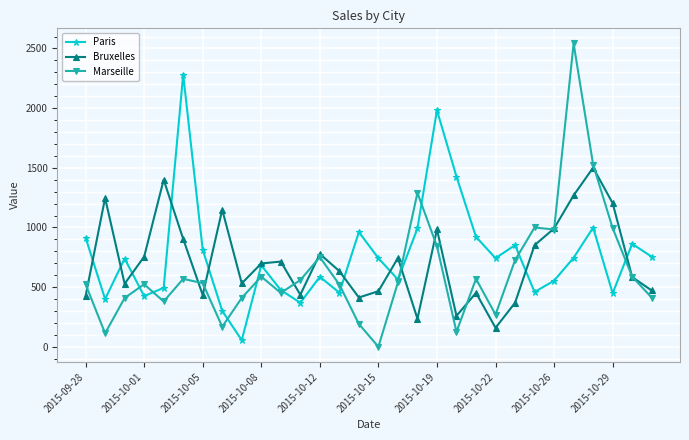

What is the average value of the Bruxelles series?

719.4